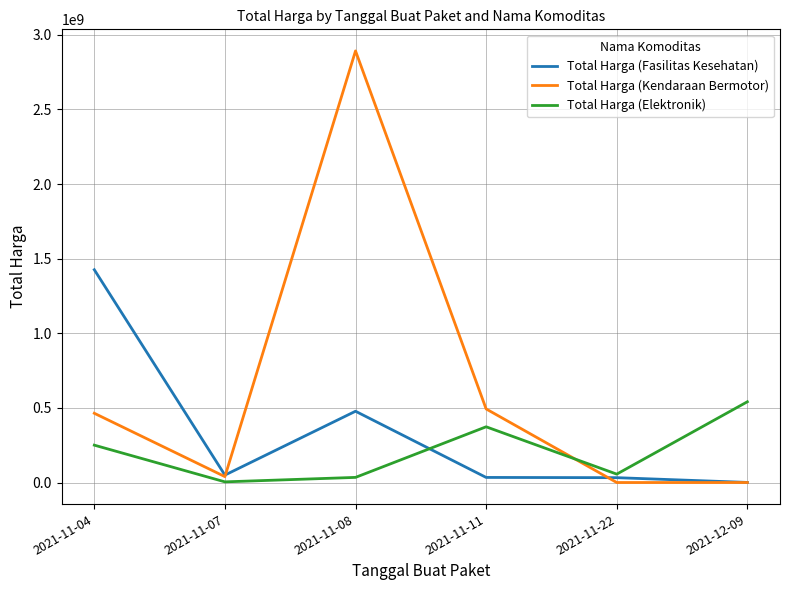

At which category is the sum across all series the highest?

2021-11-08